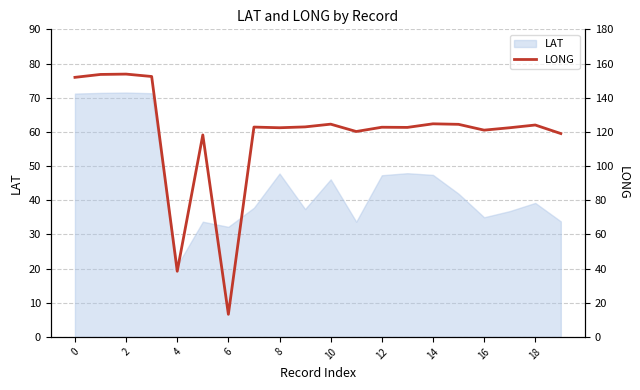

What is the value of the 16th point from the left?

124.4